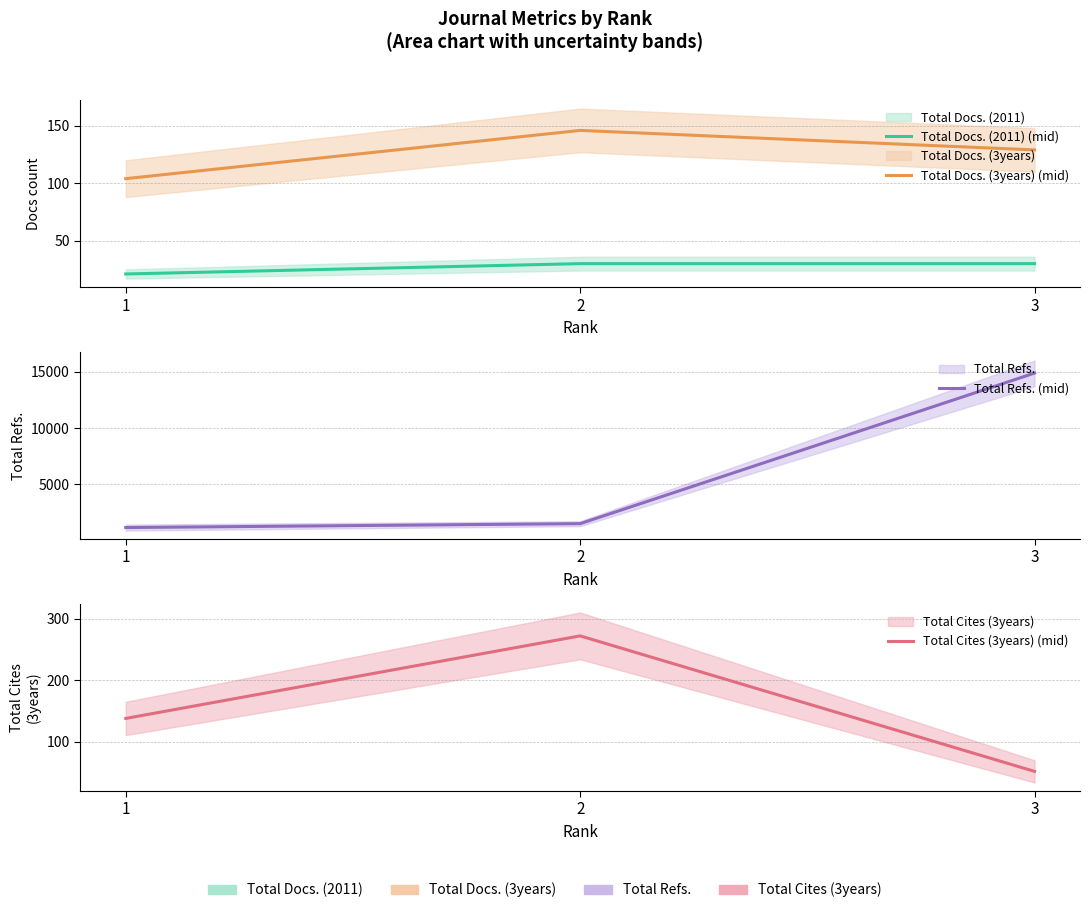

What is the spread (max minus min) of values at 1?

1113